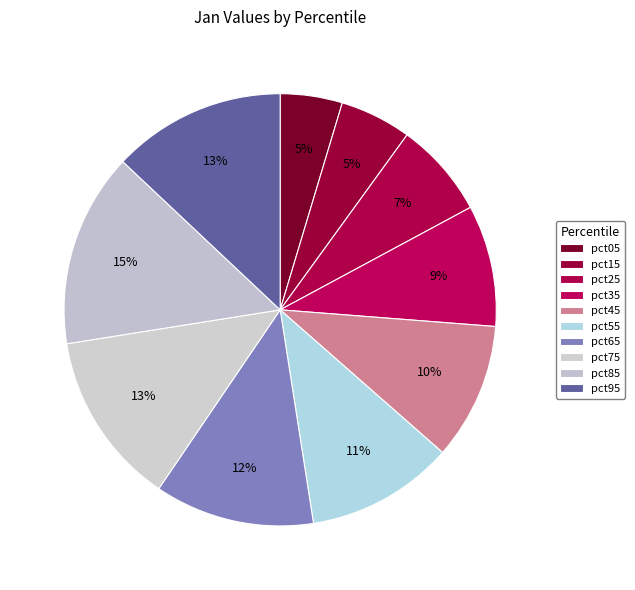

To the nearest percent, what is the combined percentage of pct55 and pct85?

26%